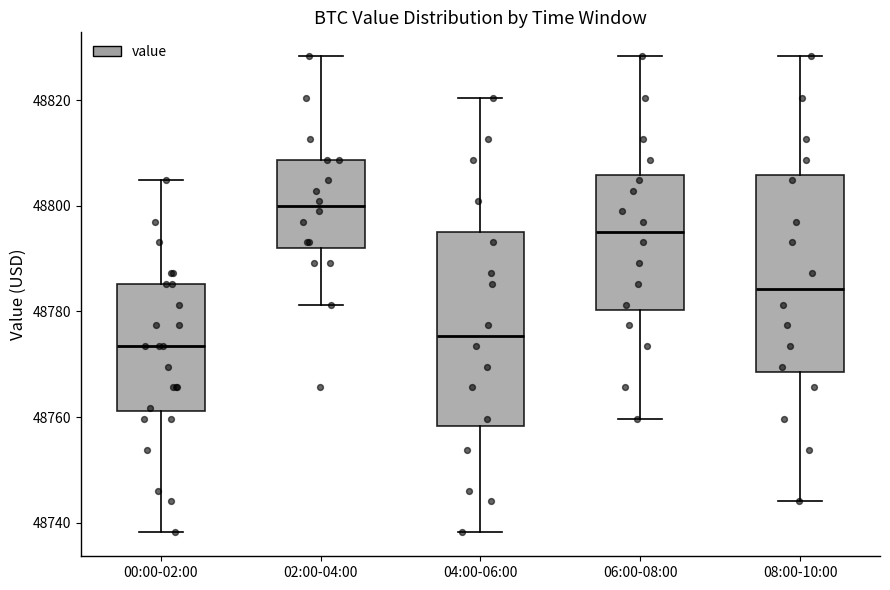

Which box has the highest median line?

02:00-04:00